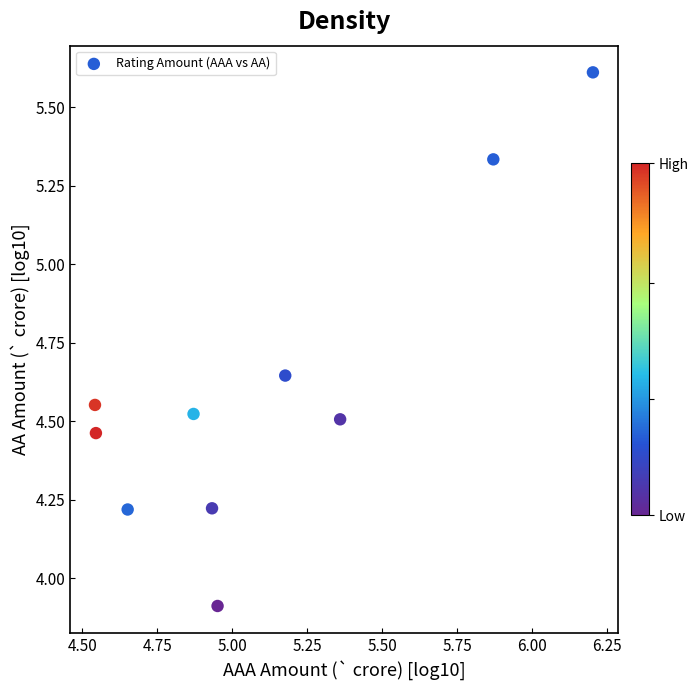

What is the average X value?

5.1